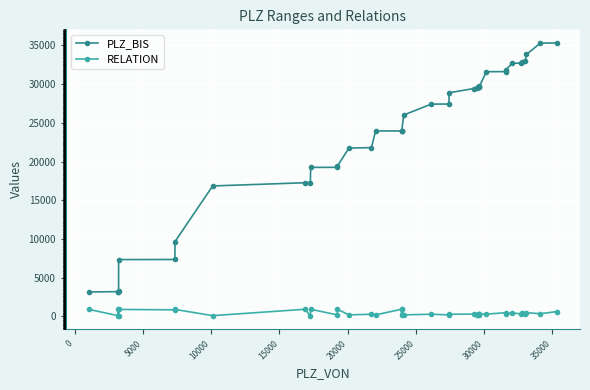

How many values in the PLZ_BIS series are below 27412?

20